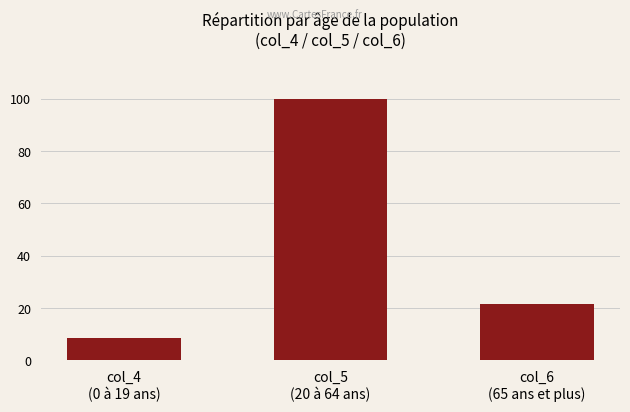

What is the change in value from col_4
(0 à 19 ans) to col_5
(20 à 64 ans)?

+91.4